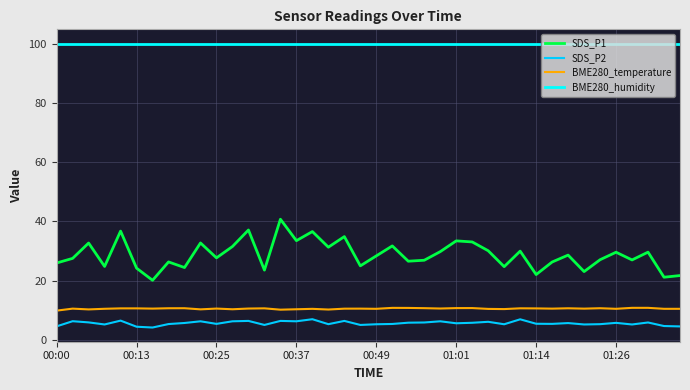

What is the smallest value displayed?

4.2